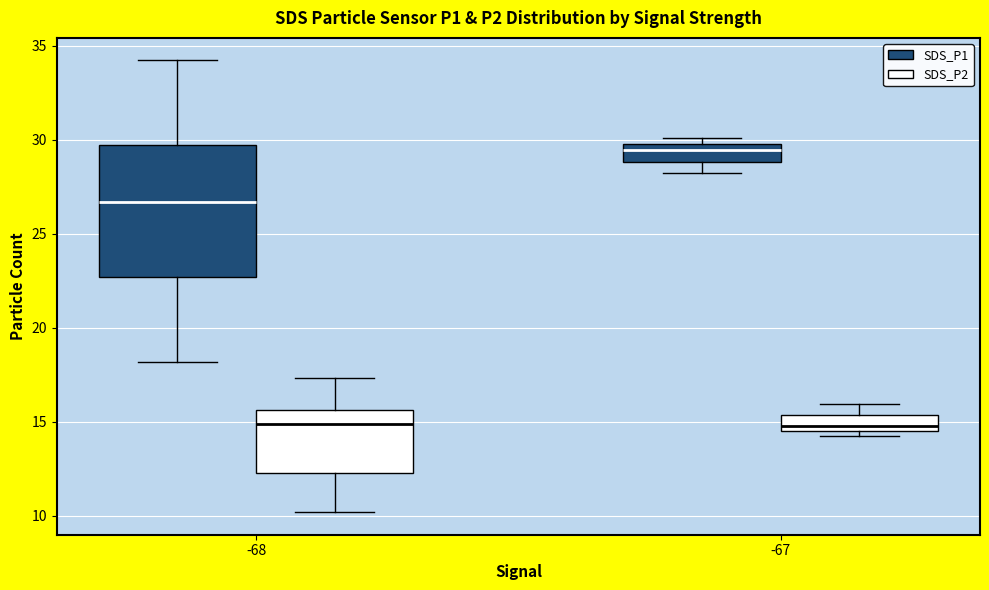

Comparing the boxes themselves (not the whiskers), which one is the tallest?

-68 (SDS_P1)